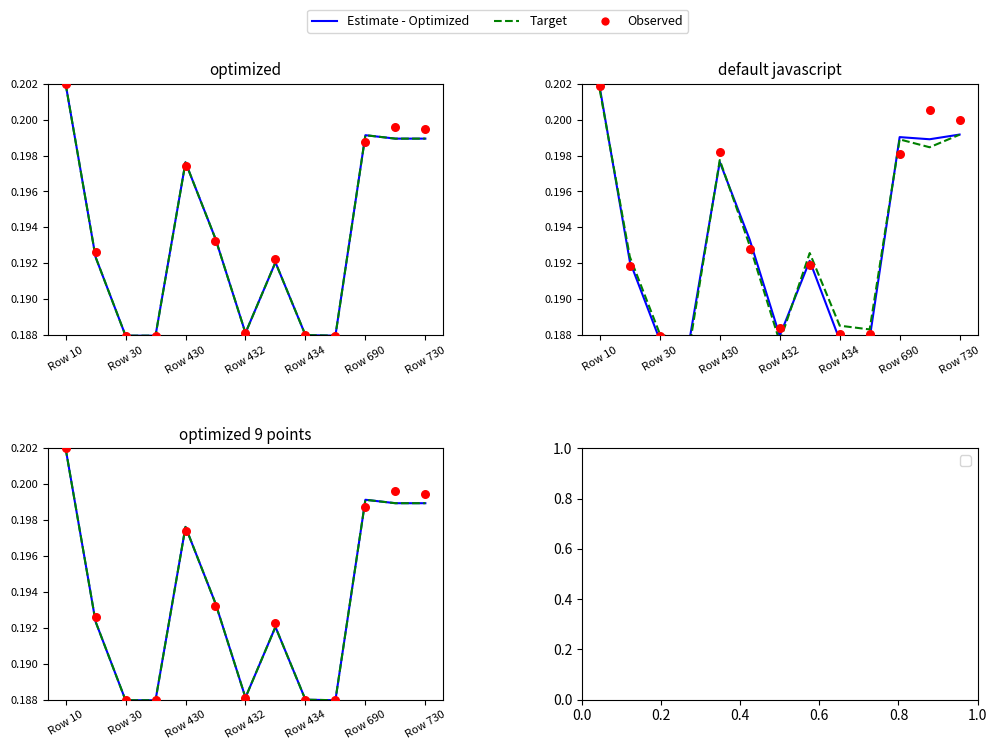

Which series has the largest total across all categories?

Observed